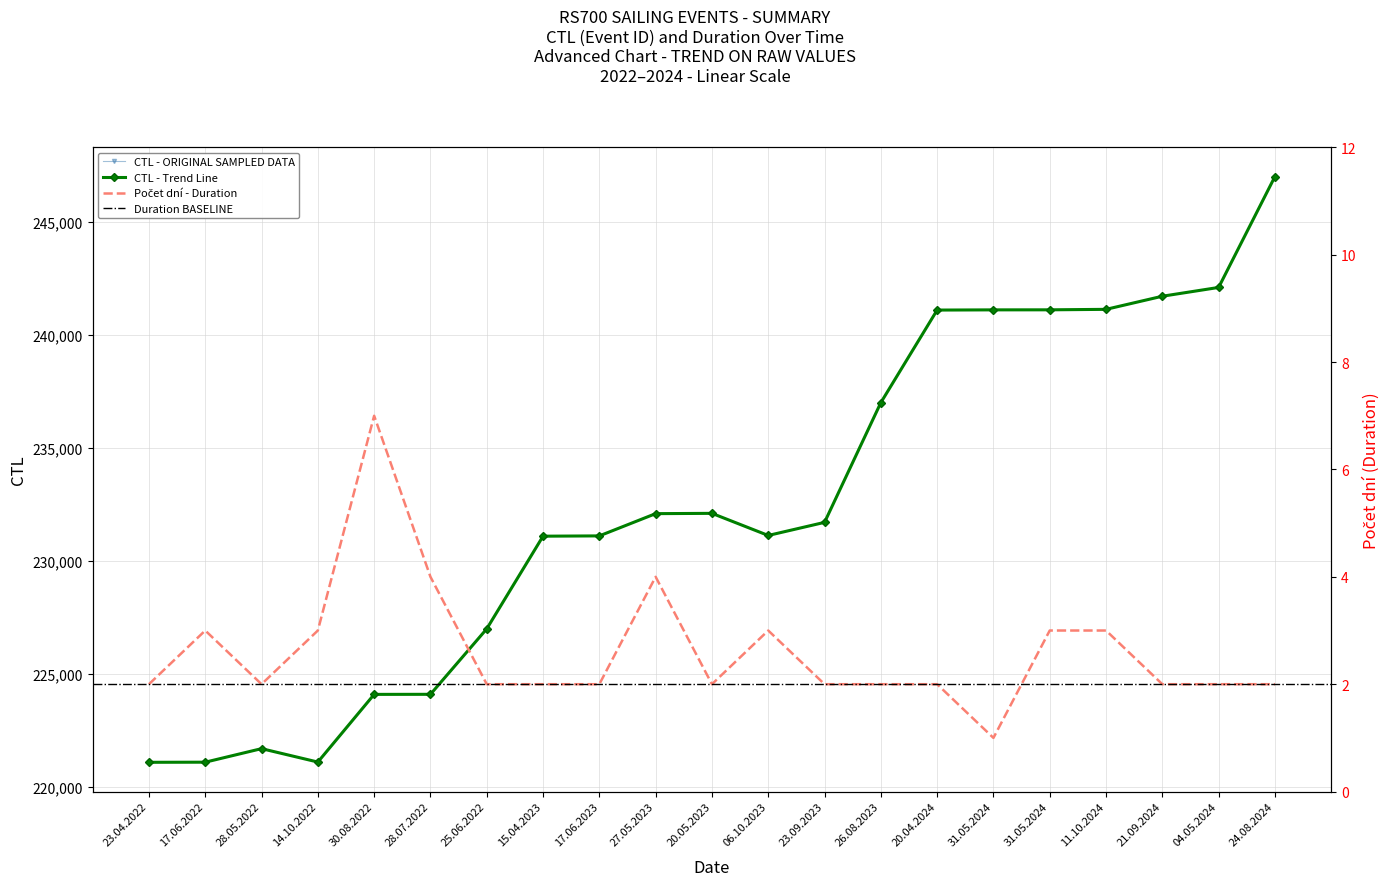

At which label does Počet dní first exceed 2?

17.06.2022